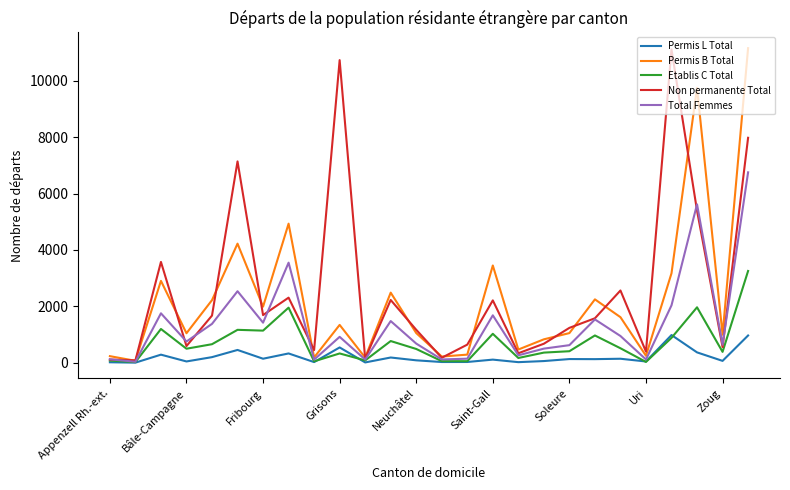

How many interior local peaks does the Permis B Total series have?

8